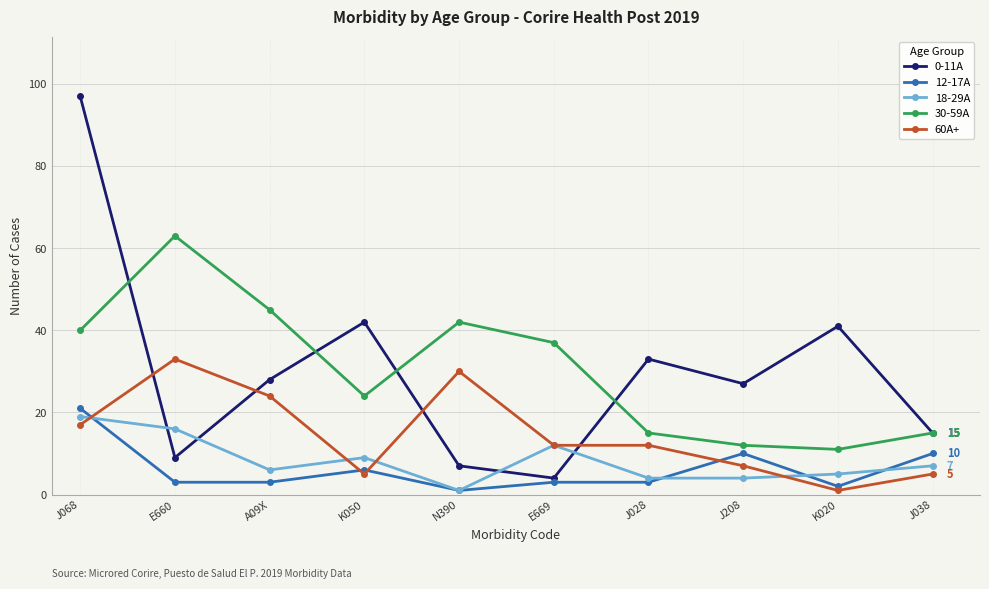

What is the difference between the second highest and minimum values in the 30-59A series?

34